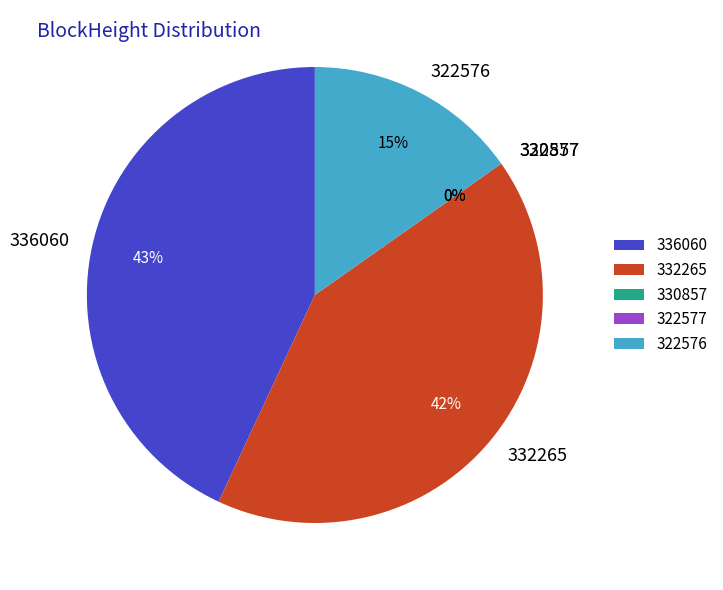

To the nearest percent, what is the combined percentage of 336060 and 322576?

58%